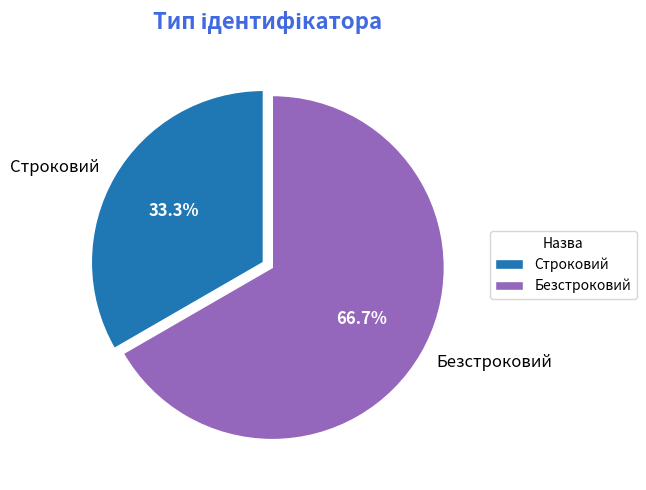

Do Безстроковий and Строковий together represent more than half of the pie?

Yes